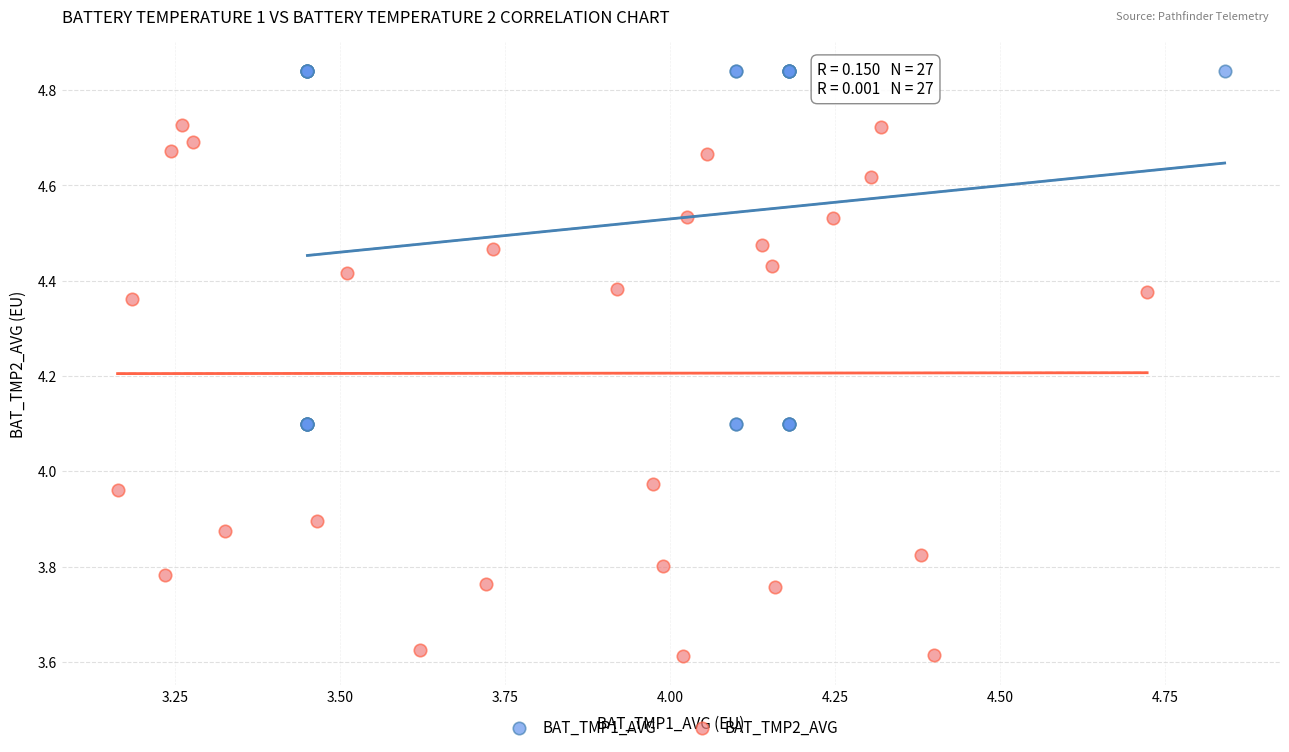

What are all the series names shown in the legend?

BAT_TMP1_AVG, BAT_TMP2_AVG